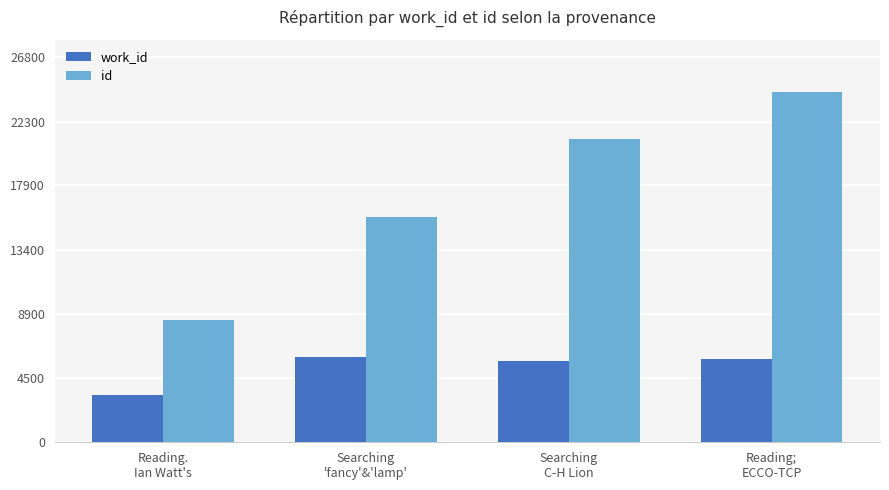

How many data points in id are less than 21128?

2